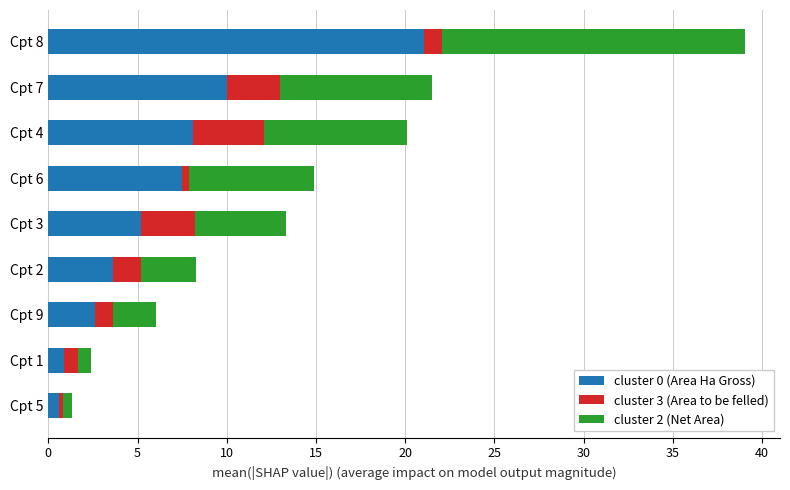

At which category is the sum across all series the highest?

Cpt 8